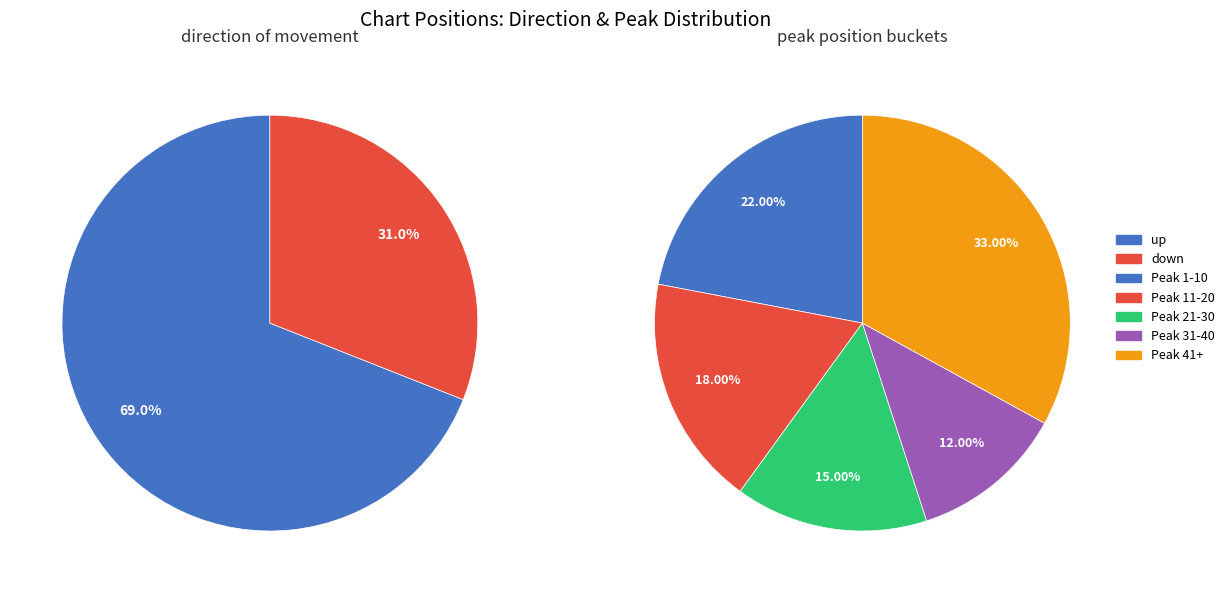

To the nearest percent, what is the difference between the up and down slice percentages?

38%